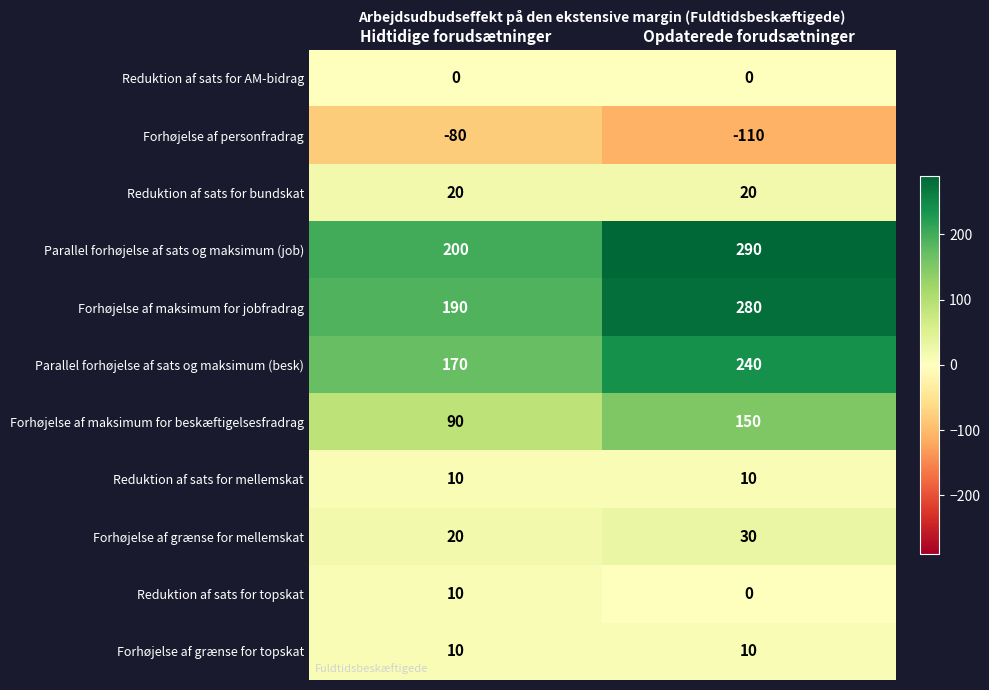

True or false: Parallel forhøjelse af sats og maksimum (job) has a value of 185 at Opdaterede forudsætninger.

False